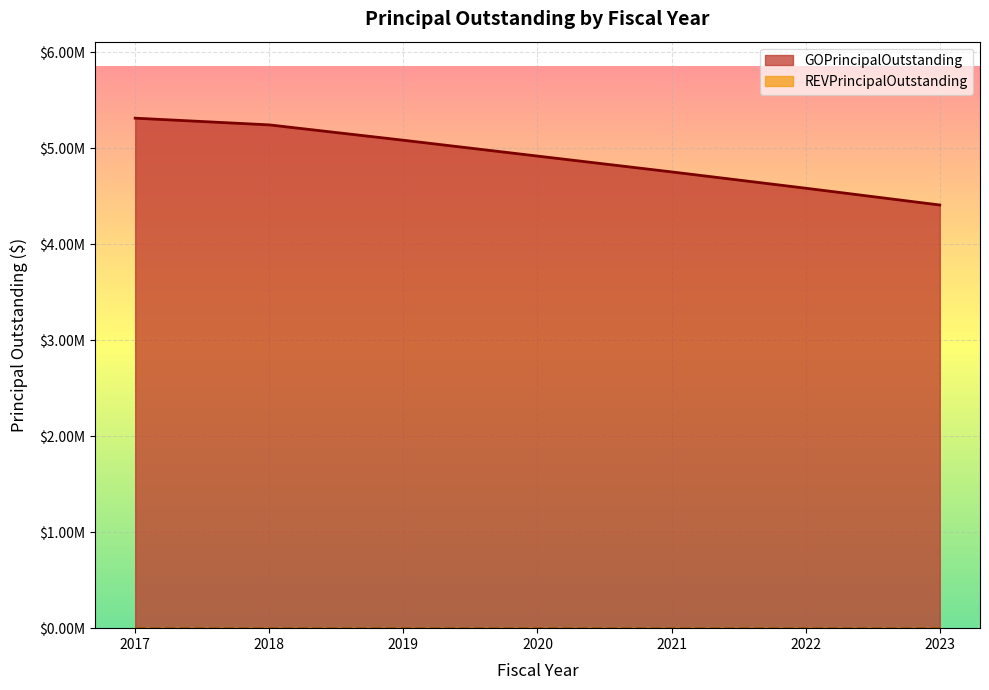

What is the difference between the values at 2023 and 2019?

675000